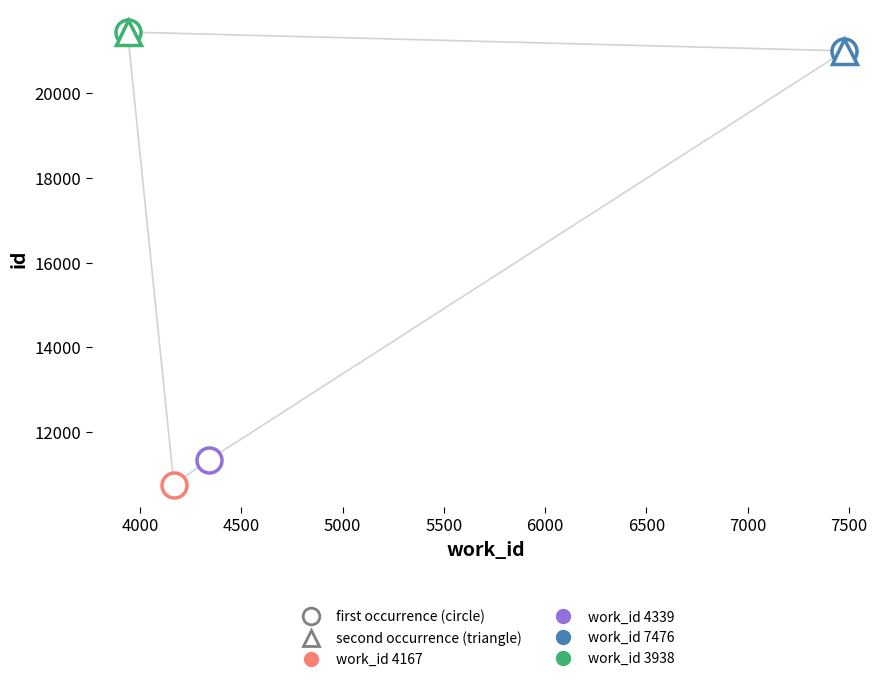

What is the label of the 4th point from the left?

7476